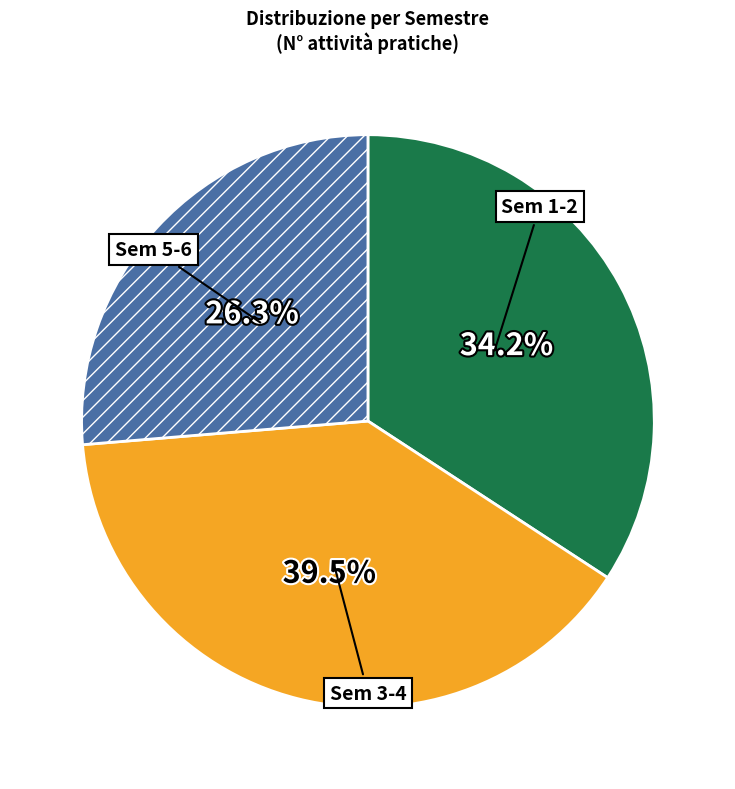

Which has a higher value, Sem 5-6 or Sem 1-2?

Sem 1-2